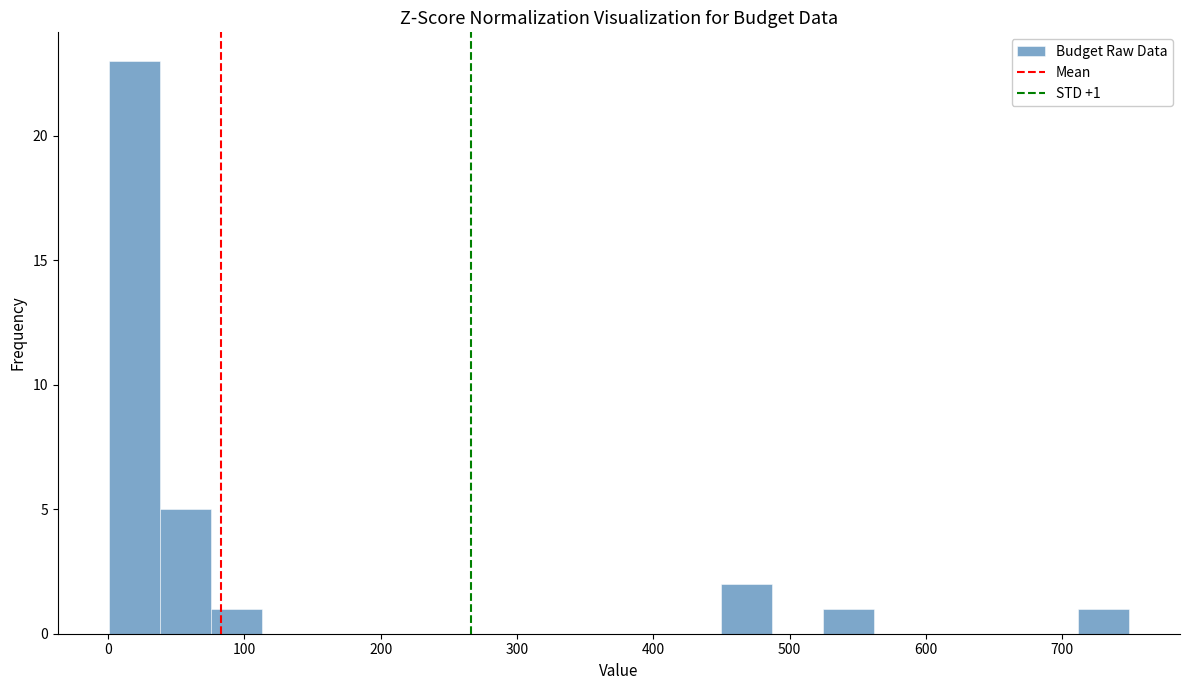

Around what value on the x-axis is the tallest bar? Give the approximate position of its centre, as read against the axis.

20